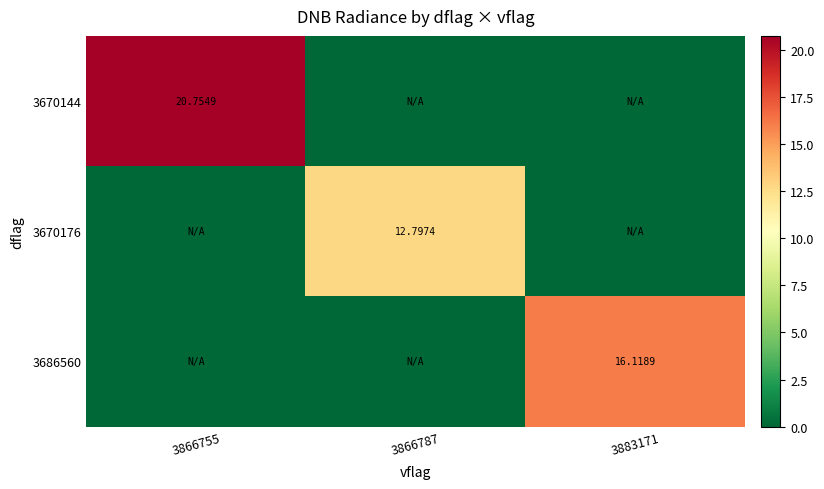

What is the difference between the maximum and minimum values in the 3670144 series?

20.8